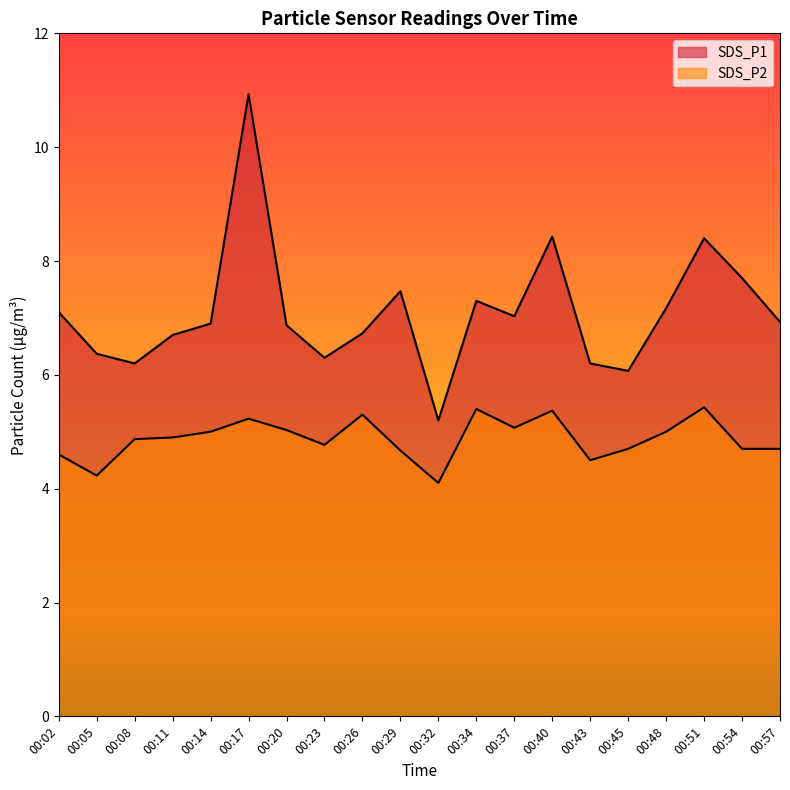

How many interior local valleys does the SDS_P1 series have?

5